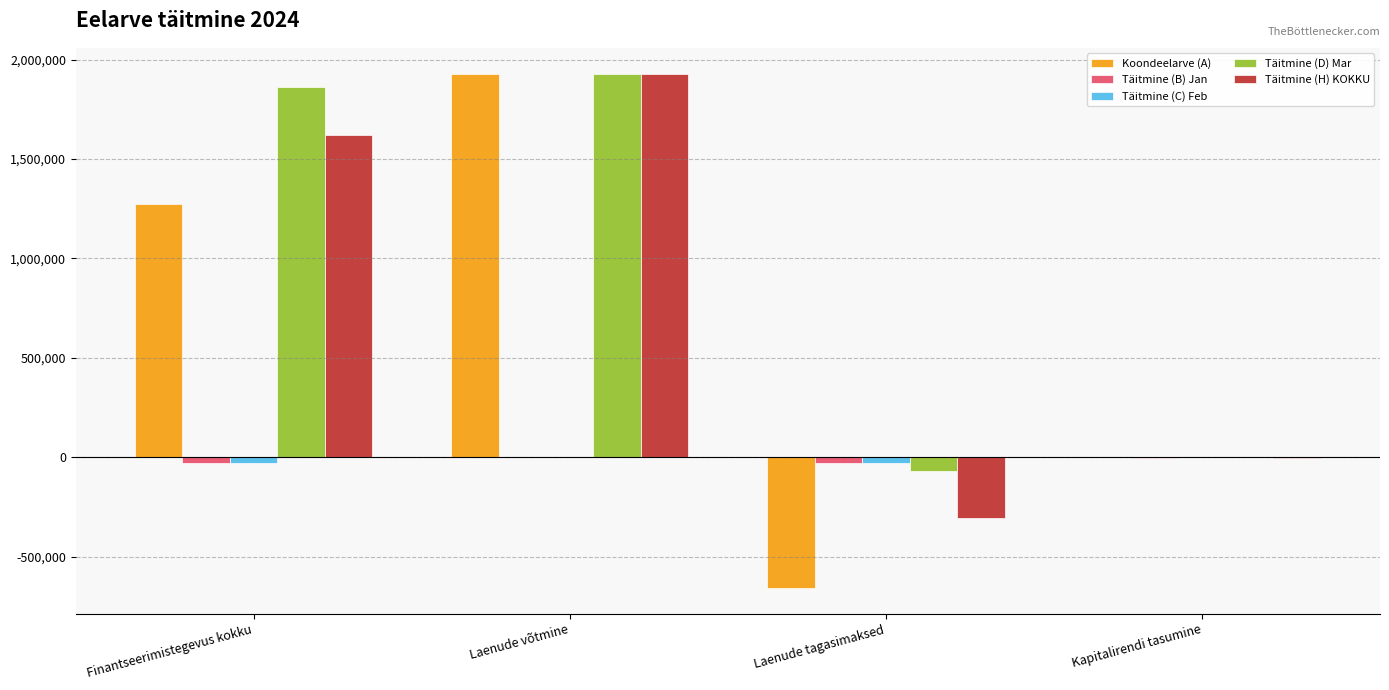

What is the maximum value for Koondeelarve (A)?

1930000.0